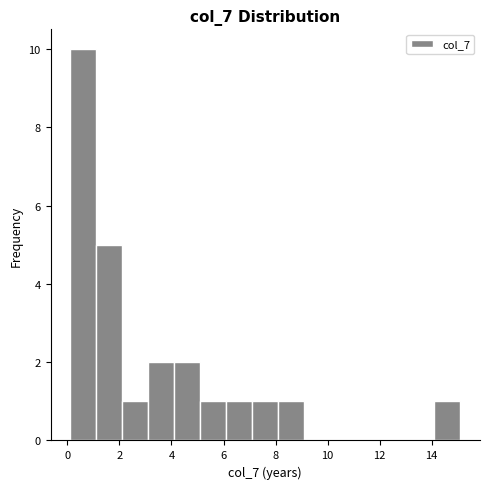

Reading left to right, list every bar in this chart as the range it spans on the x-axis followed by its height. Neither the bar edges nor the heights are printed on the chart, so give them approximately, as read against the axes.

0.2 to 1.2: 10
1.2 to 2.2: 5
2.2 to 3.2: 1
3.2 to 4.2: 2
4.2 to 5.2: 2
5.2 to 6.2: 1
6.2 to 7.2: 1
7.2 to 8.2: 1
8.2 to 9.2: 1
9.2 to 10.2: 0
10.2 to 11.2: 0
11.2 to 12.2: 0
12.2 to 13.2: 0
13.2 to 14.2: 0
14.2 to 15.2: 1